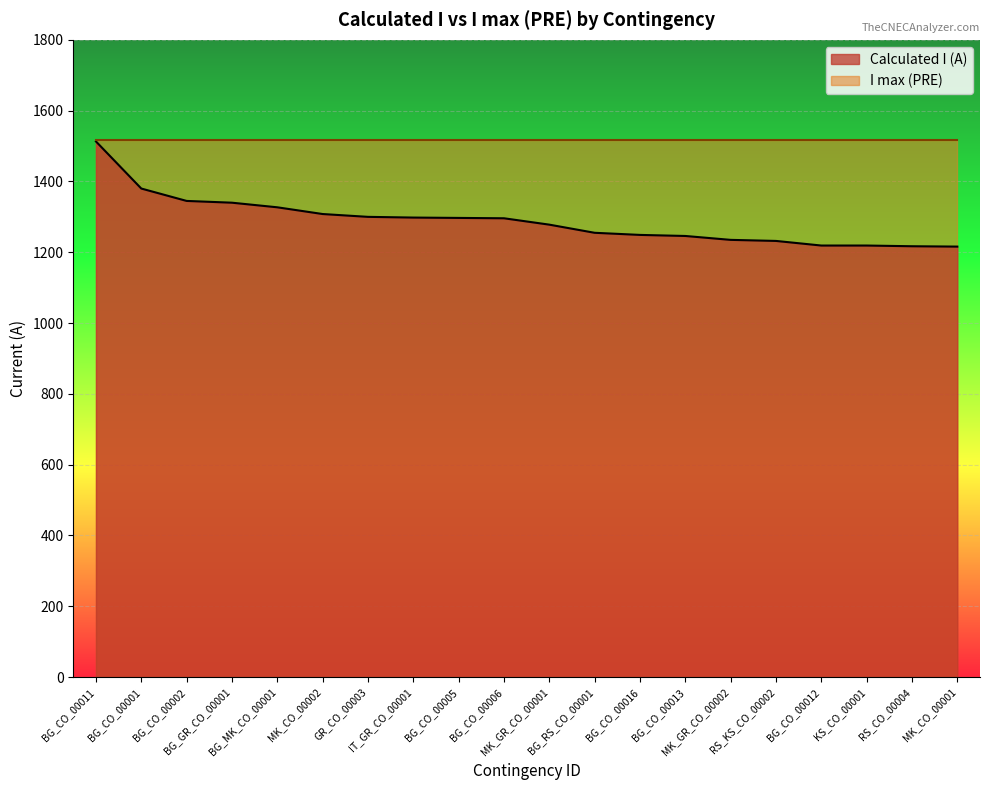

Rank the categories by value from highest to lowest.

BG_CO_00011, BG_CO_00001, BG_CO_00002, BG_GR_CO_00001, BG_MK_CO_00001, MK_CO_00002, GR_CO_00003, IT_GR_CO_00001, BG_CO_00005, BG_CO_00006, MK_GR_CO_00001, BG_RS_CO_00001, BG_CO_00016, BG_CO_00013, MK_GR_CO_00002, RS_KS_CO_00002, BG_CO_00012, KS_CO_00001, RS_CO_00004, MK_CO_00001